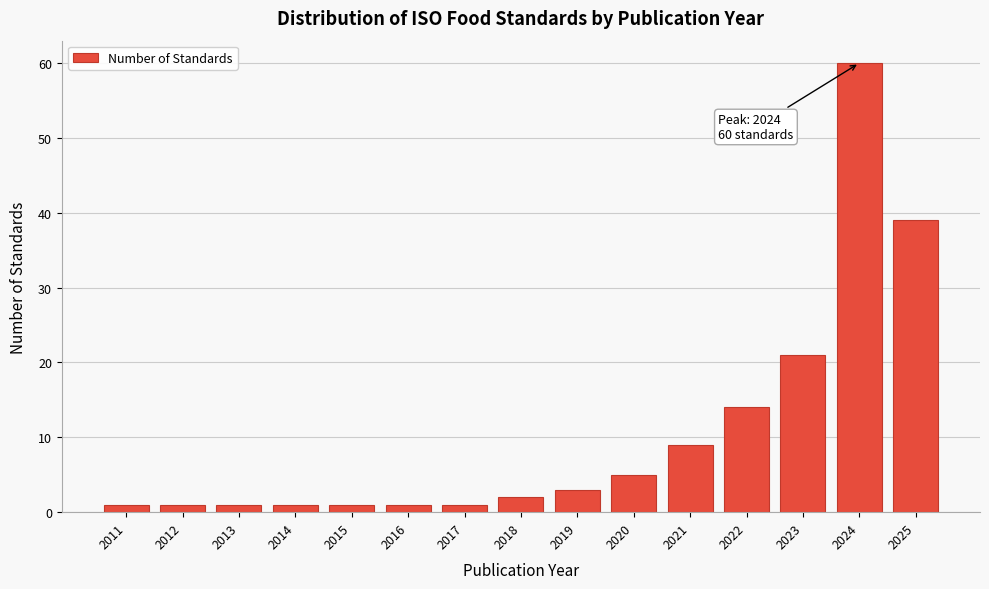

Reading right to left, what are all the values shown in this chart?

39	60	21	14	9	5	3	2	1	1	1	1	1	1	1